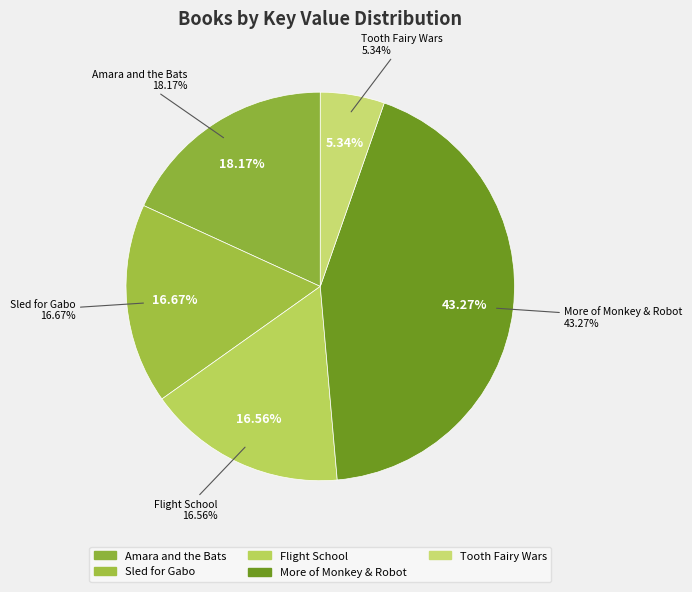

To the nearest percent, what is the combined percentage of Amara and the Bats and Flight School?

35%